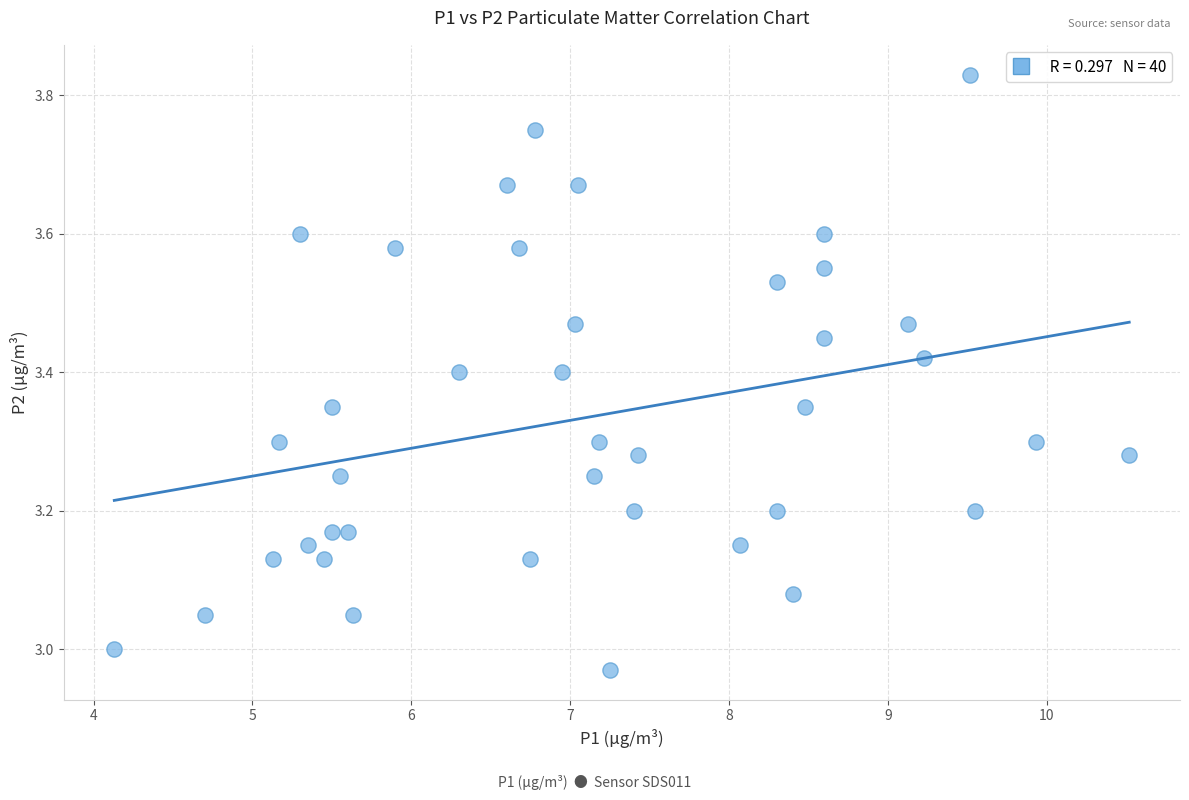

What is the range of Y values (max minus min)?

0.9